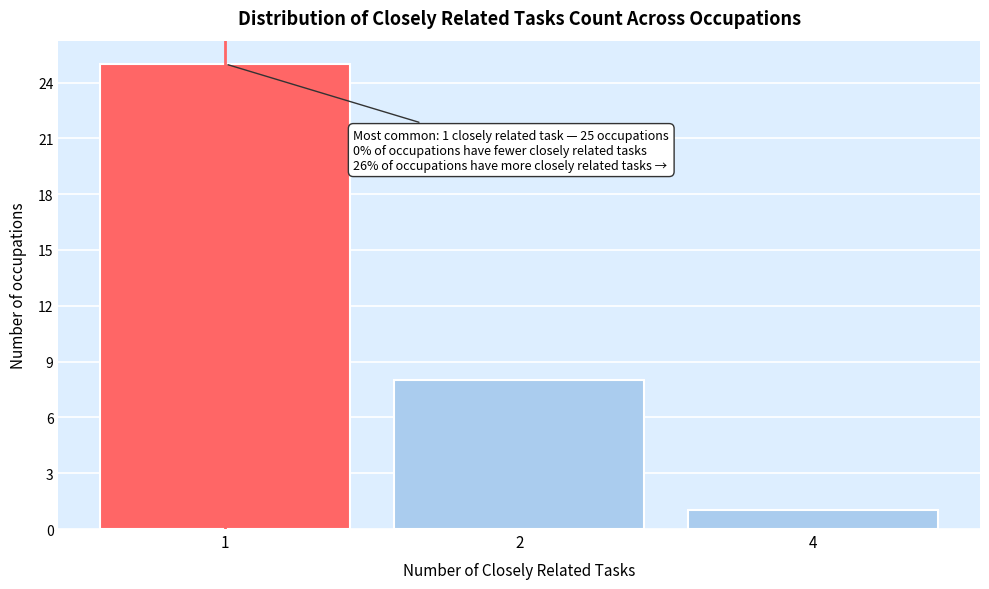

Reading left to right, list all the values displayed in this chart.

1=25	2=8	4=1